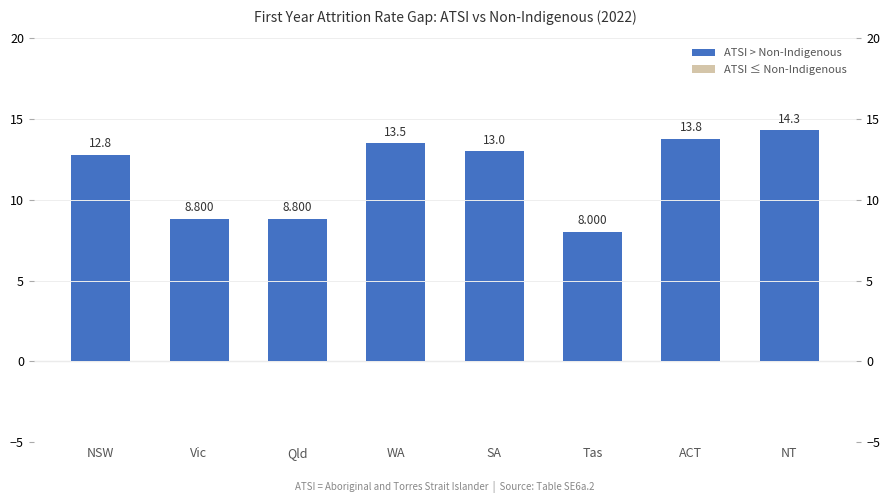

What is the approximate value at NSW?

12.8